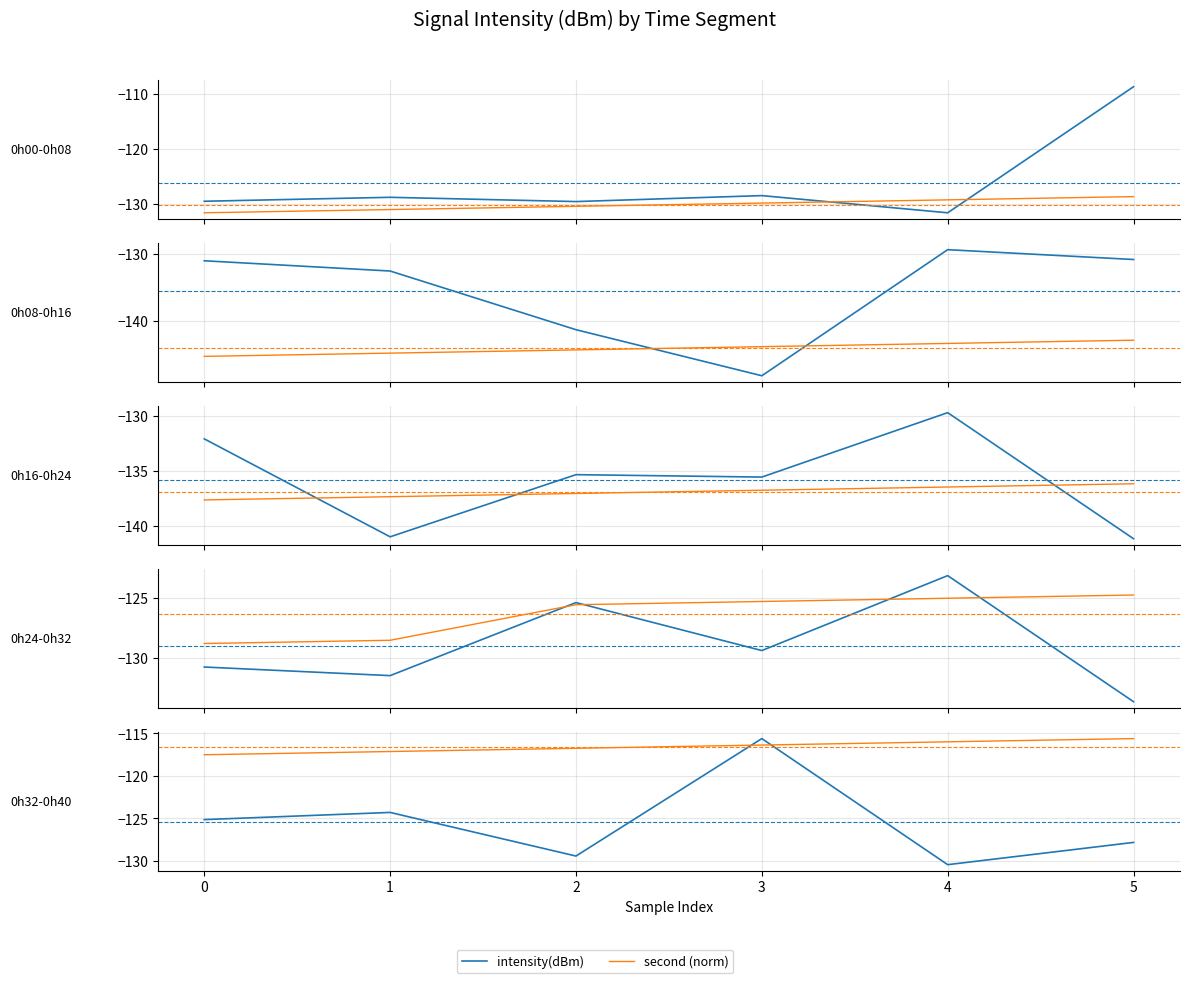

How many values in the intensity(dBm) series exceed -125?

2